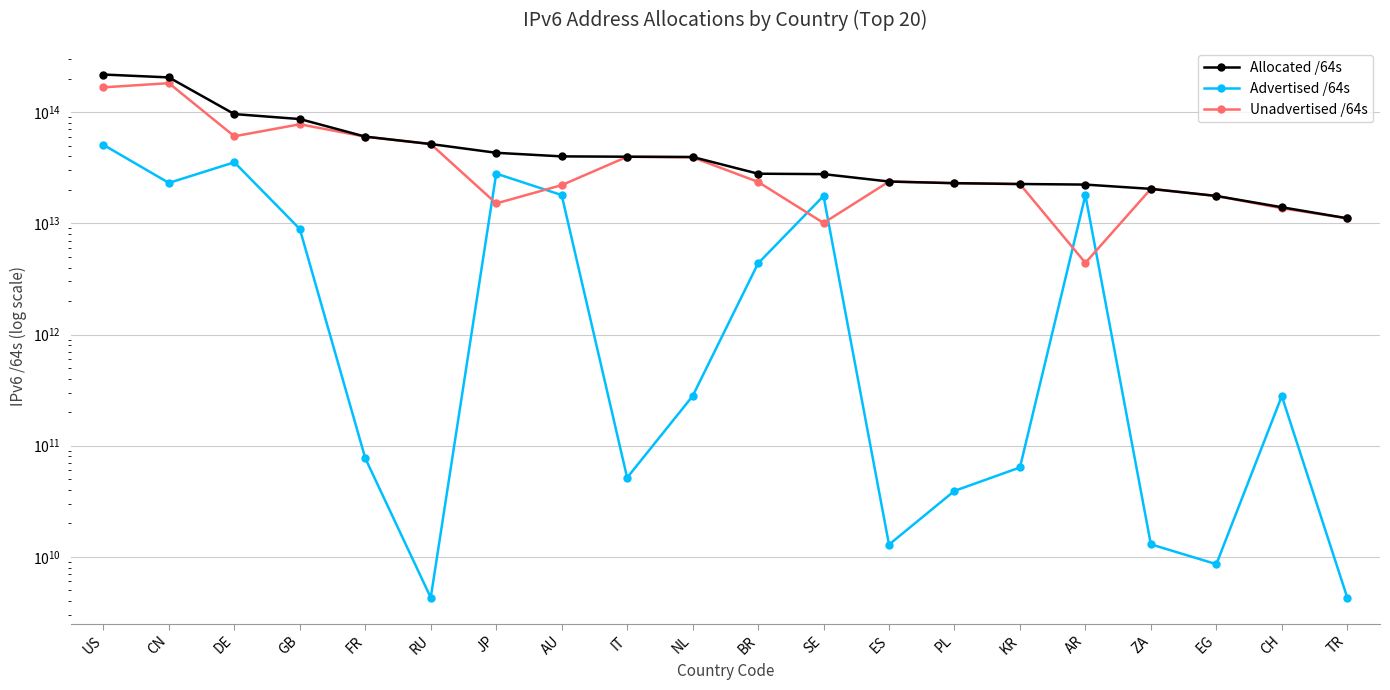

True or false: Unadvertised /64s and Allocated /64s cross at least once.

False